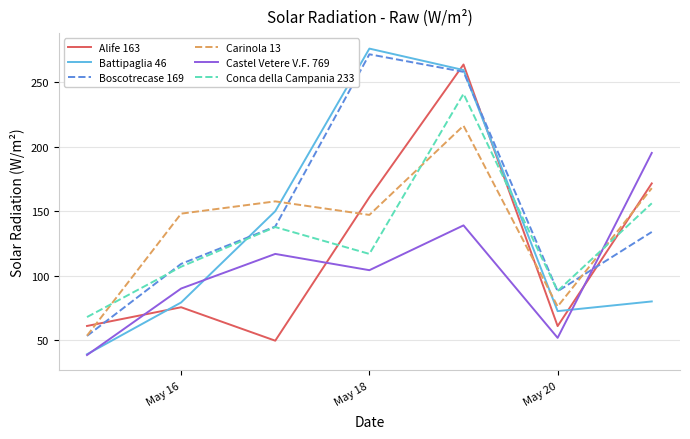

How many lines are shown in the chart?

6